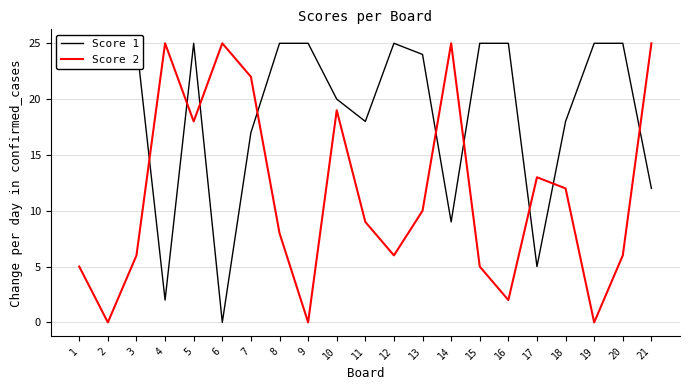

At 21, list the series in order from smallest to largest.

Score 1, Score 2